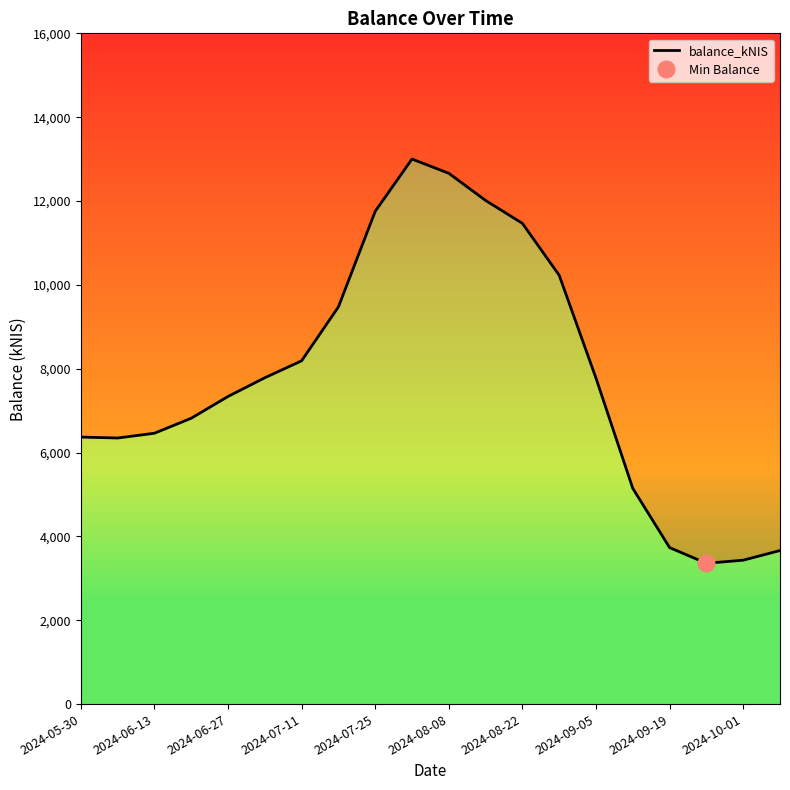

How many lines are shown in the chart?

1